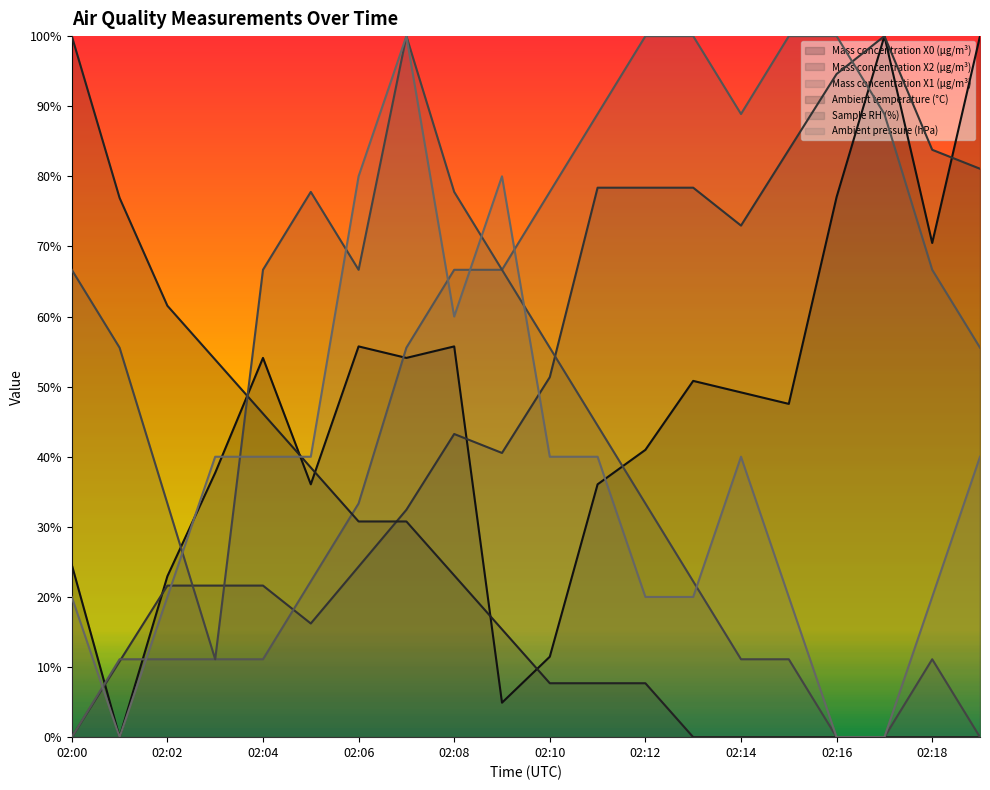

What is the maximum value for Mass concentration X0 (μg/m³)?

1.0